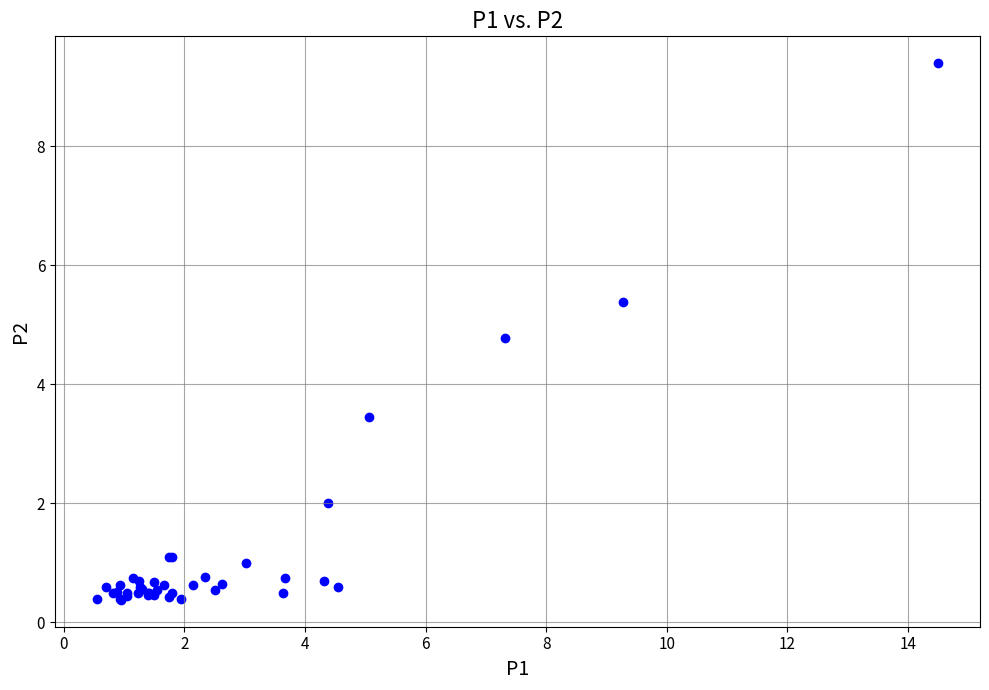

What Y value in the scatter plot is closest to 4?

3.5